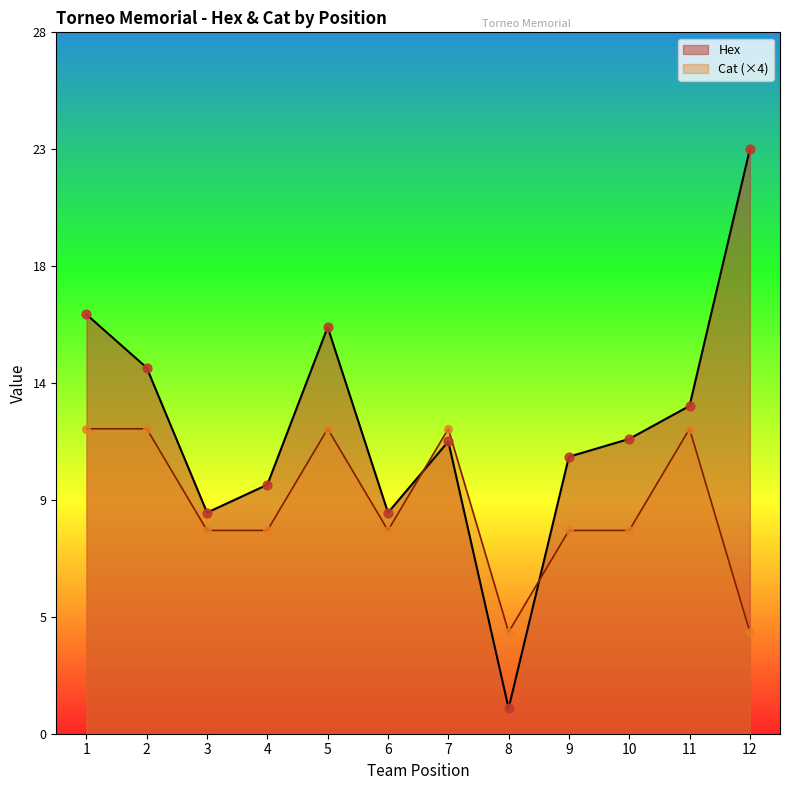

At how many categories does at least one series exceed 16?

2